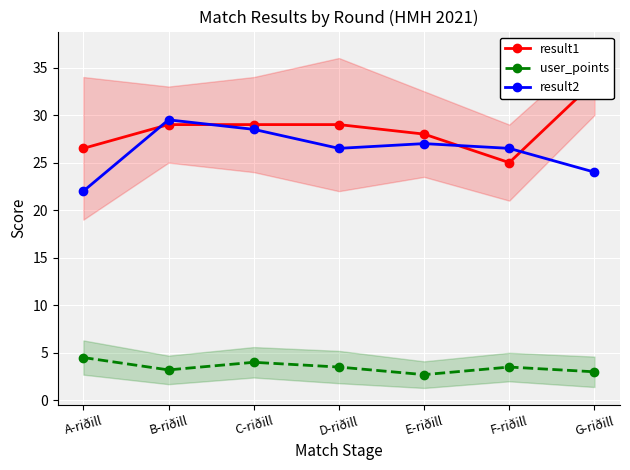

True or false: user_points has a value of 3.0 at G-riðill.

True